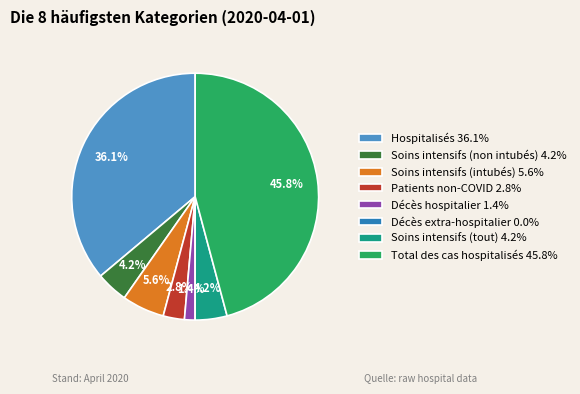

Is there any slice that represents more than half of the pie?

No